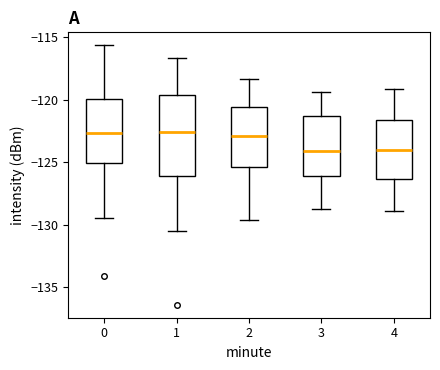

Which box is the tallest, from its lower edge to its upper edge?

1